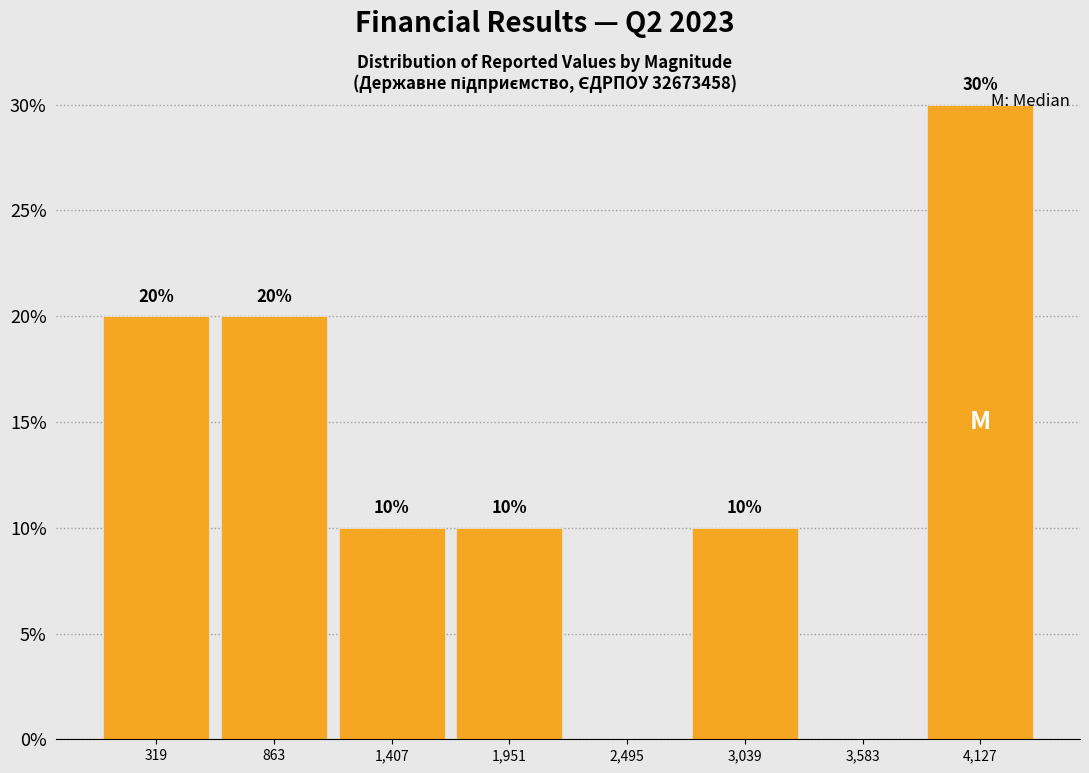

Which range on the x-axis has the tallest bar?

3900 to 4400